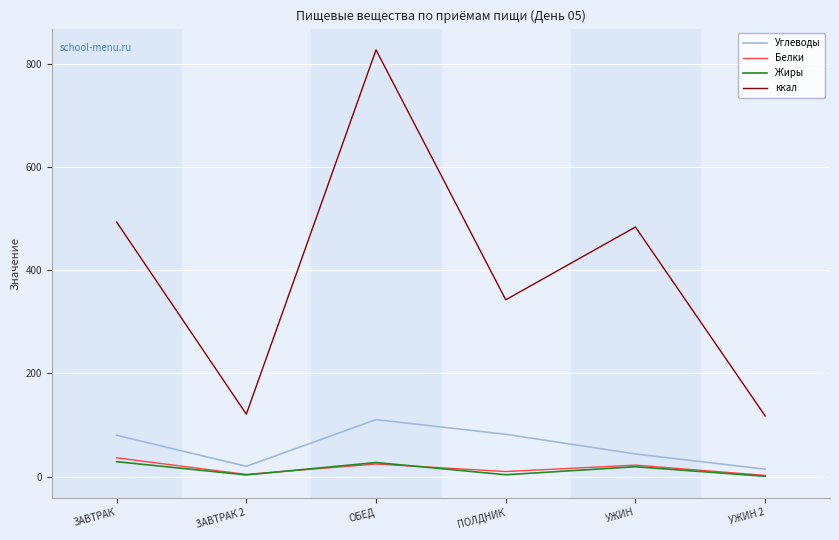

True or false: Жиры and ккал intersect in this chart.

False